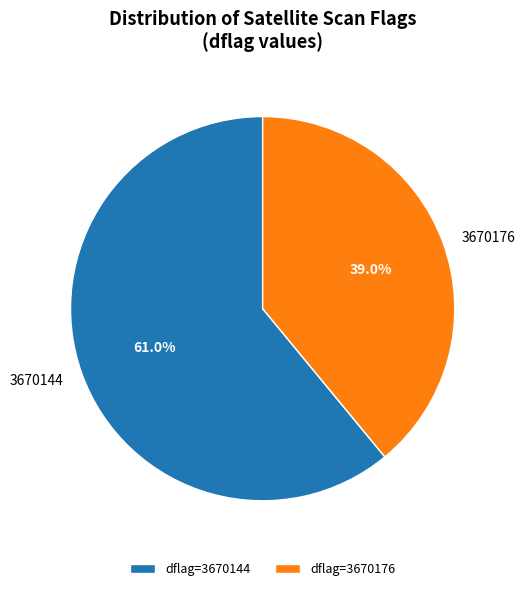

Rank the categories by value from highest to lowest.

dflag=3670144, dflag=3670176